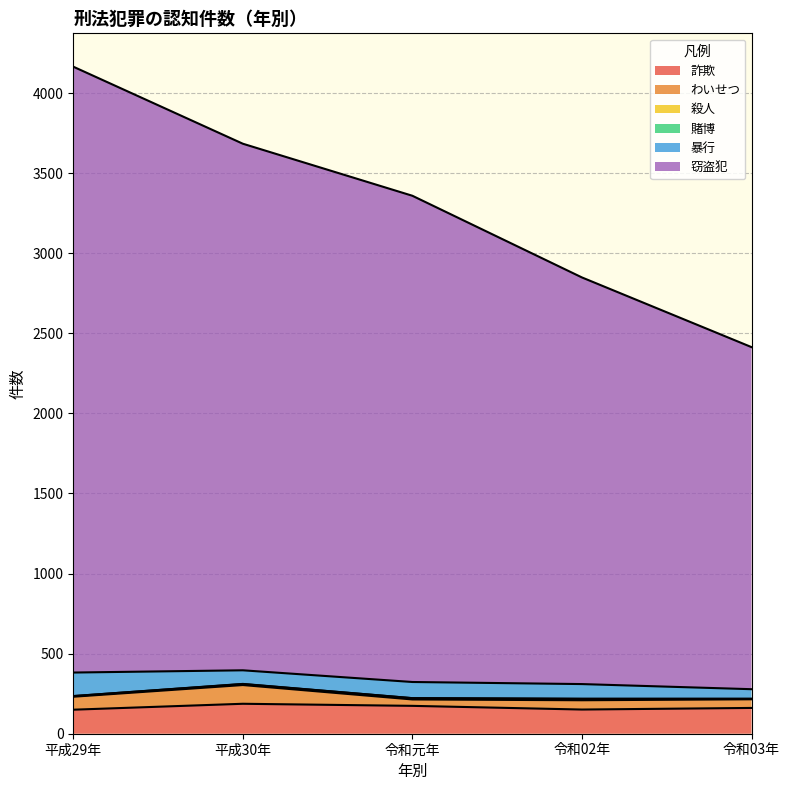

What is the minimum value for 詐欺?

150